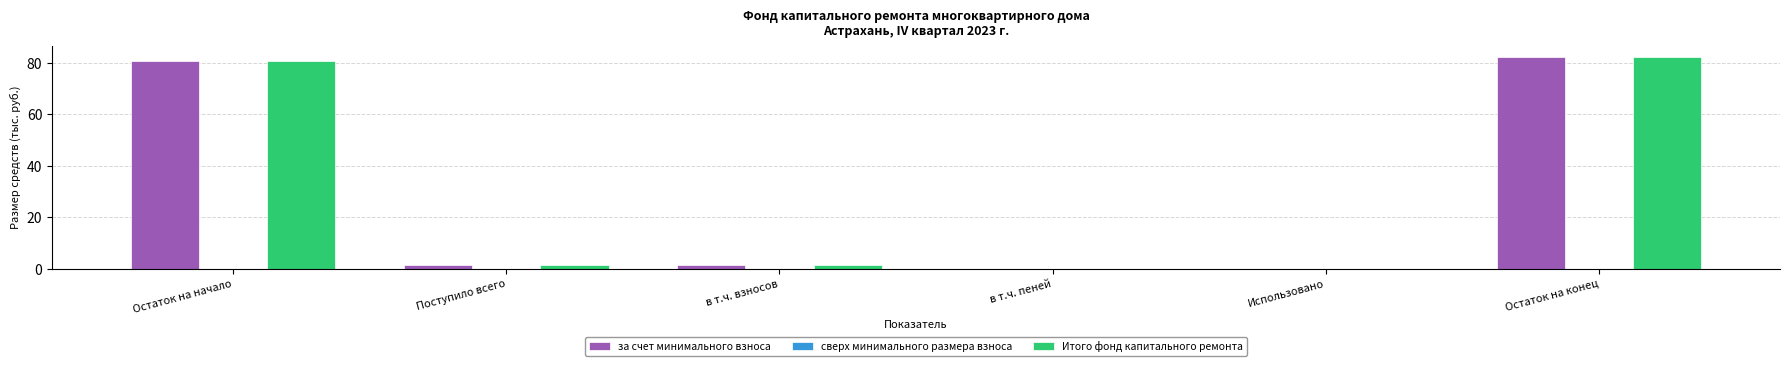

What is the sum of all за счет минимального взноса values?

166.6